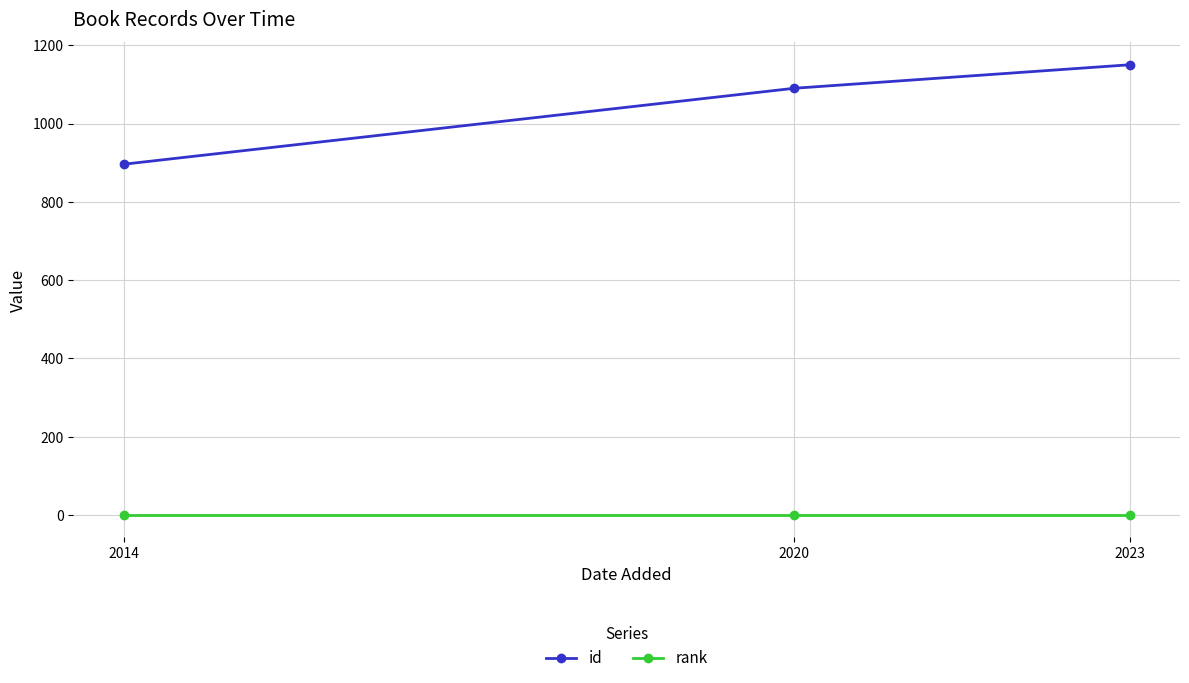

What is the value of the rank point at the 2nd from the left?

1